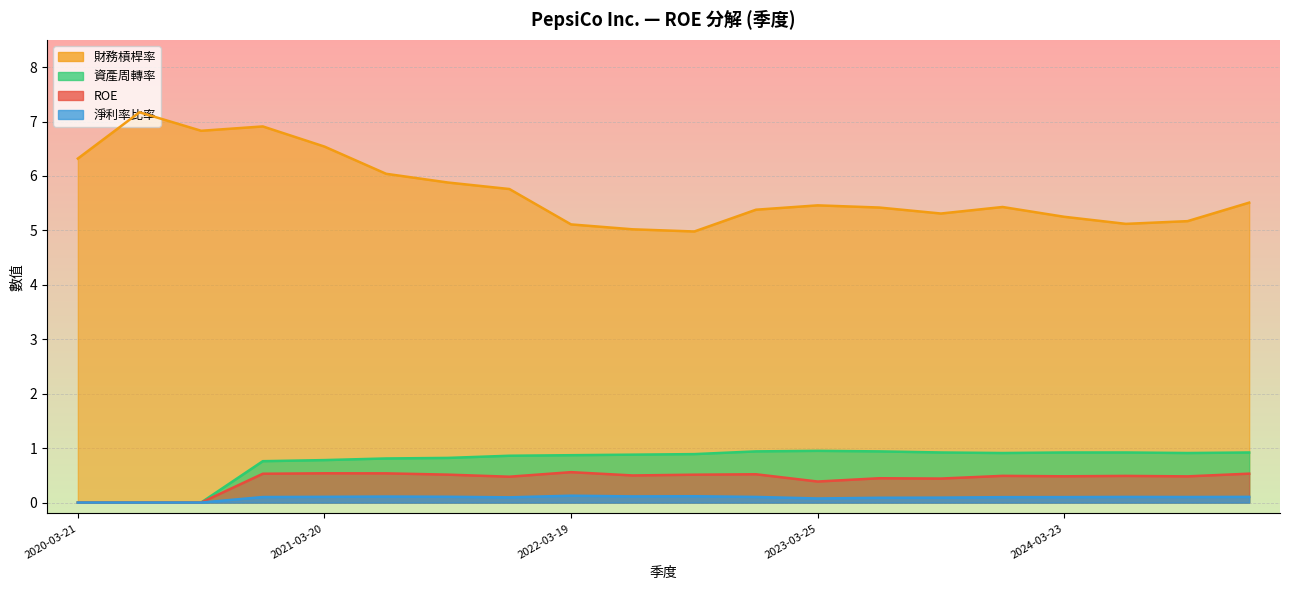

True or false: 資產周轉率 and ROE intersect in this chart.

False